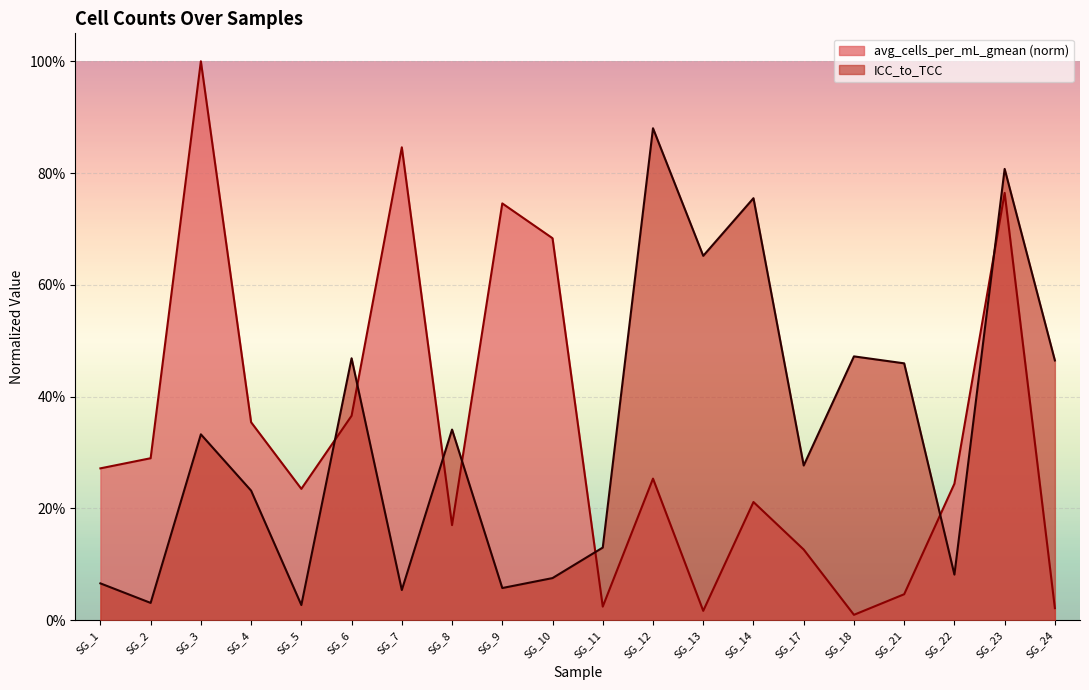

Which series has the widest spread of values?

avg_cells_per_mL_gmean (norm)